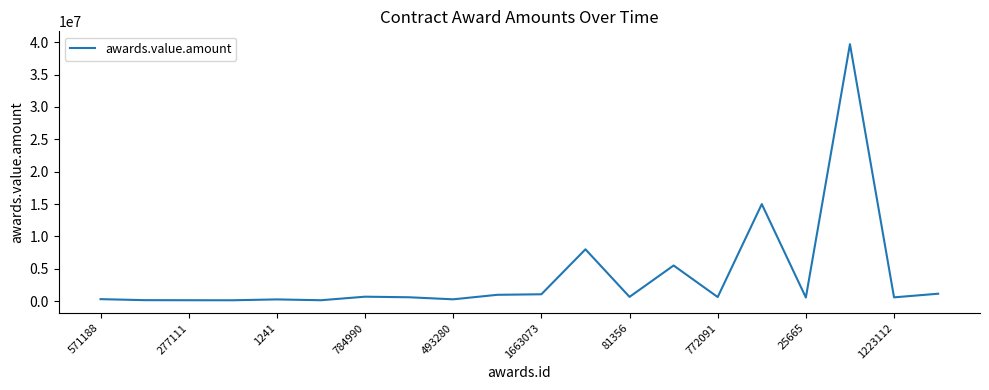

What is the greatest value displayed?

39704690.0